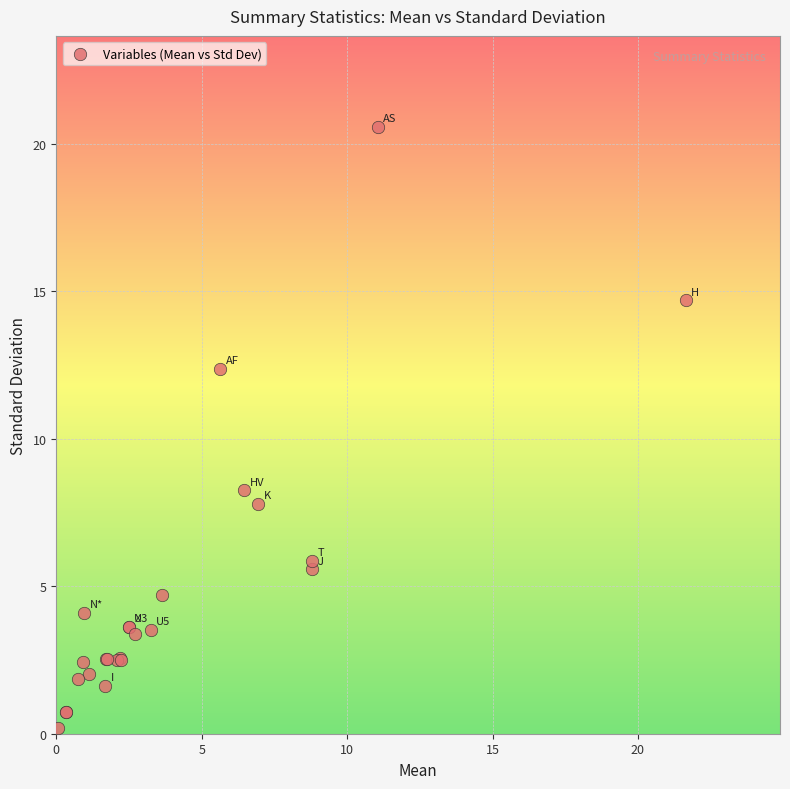

What Y value in the scatter plot is closest to 10?

8.3